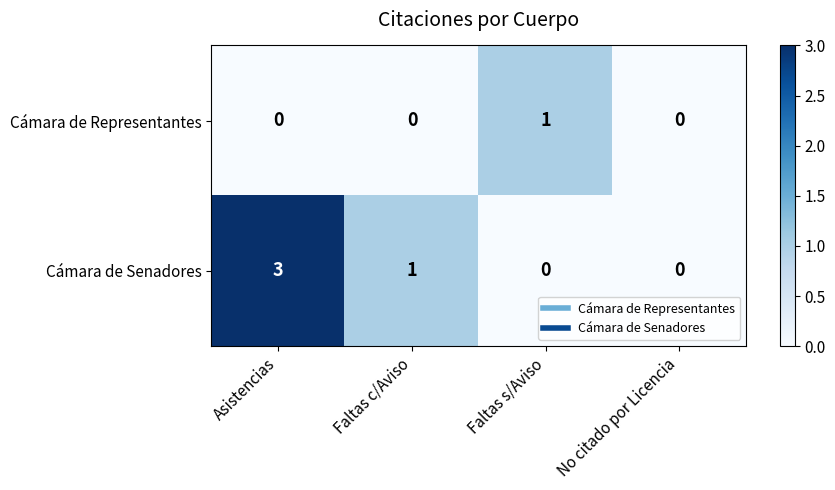

Reading right to left, extract all data points from this chart.

Cámara de Representantes: No citado por Licencia=0	Faltas s/Aviso=1	Faltas c/Aviso=0	Asistencias=0
Cámara de Senadores: No citado por Licencia=0	Faltas s/Aviso=0	Faltas c/Aviso=1	Asistencias=3